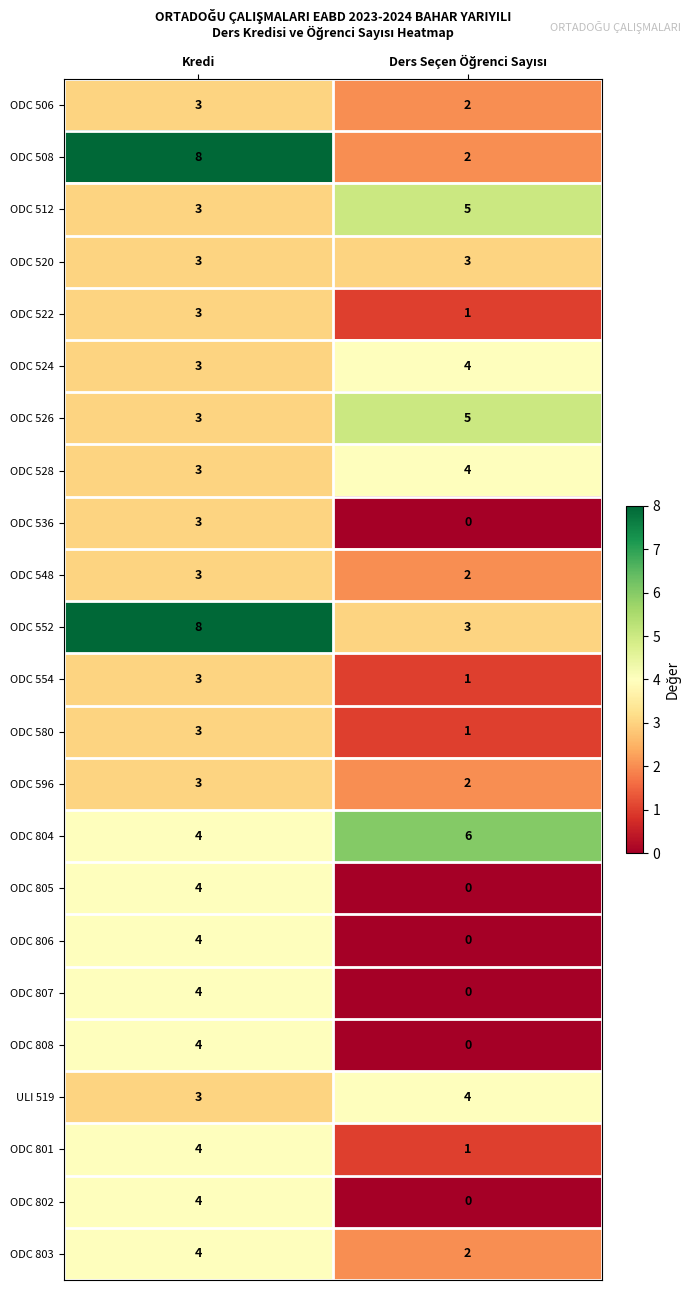

What is the sum of all ODC 803 values?

6